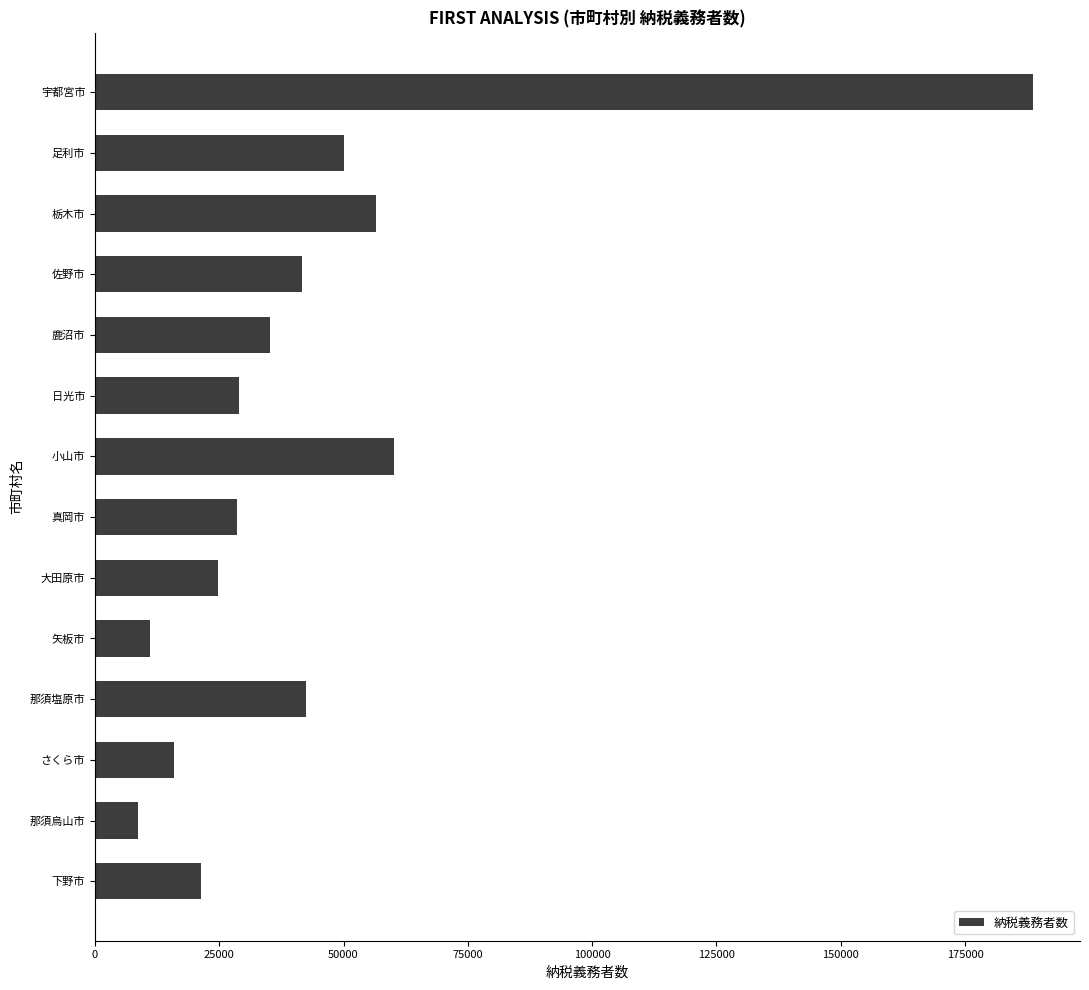

Which has a higher value, 栃木市 or 日光市?

栃木市